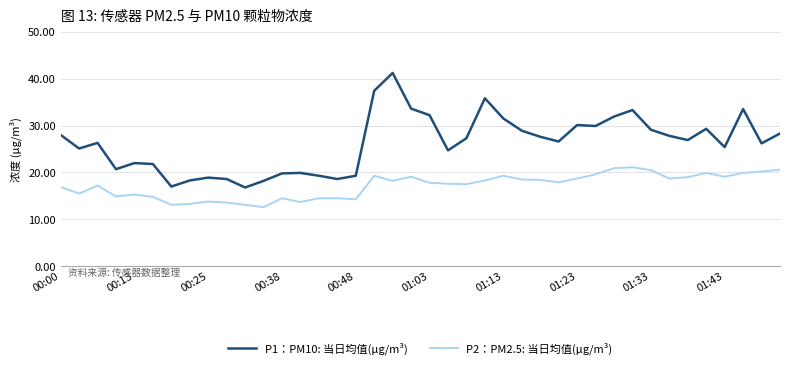

Which series has the largest range (max minus min)?

P1：PM10: 当日均值(μg/m³)